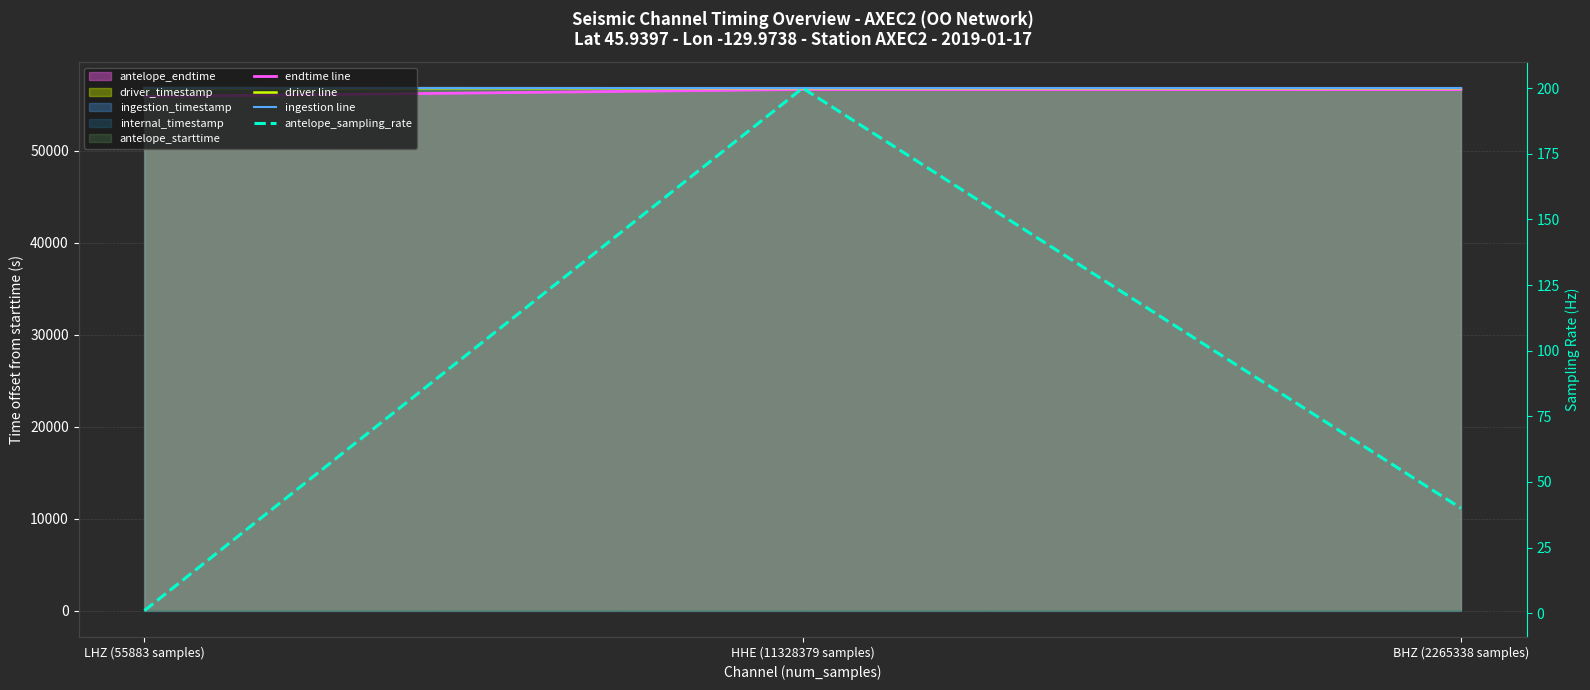

What is the label of the 1st point from the right?

BHZ (2265338 samples)